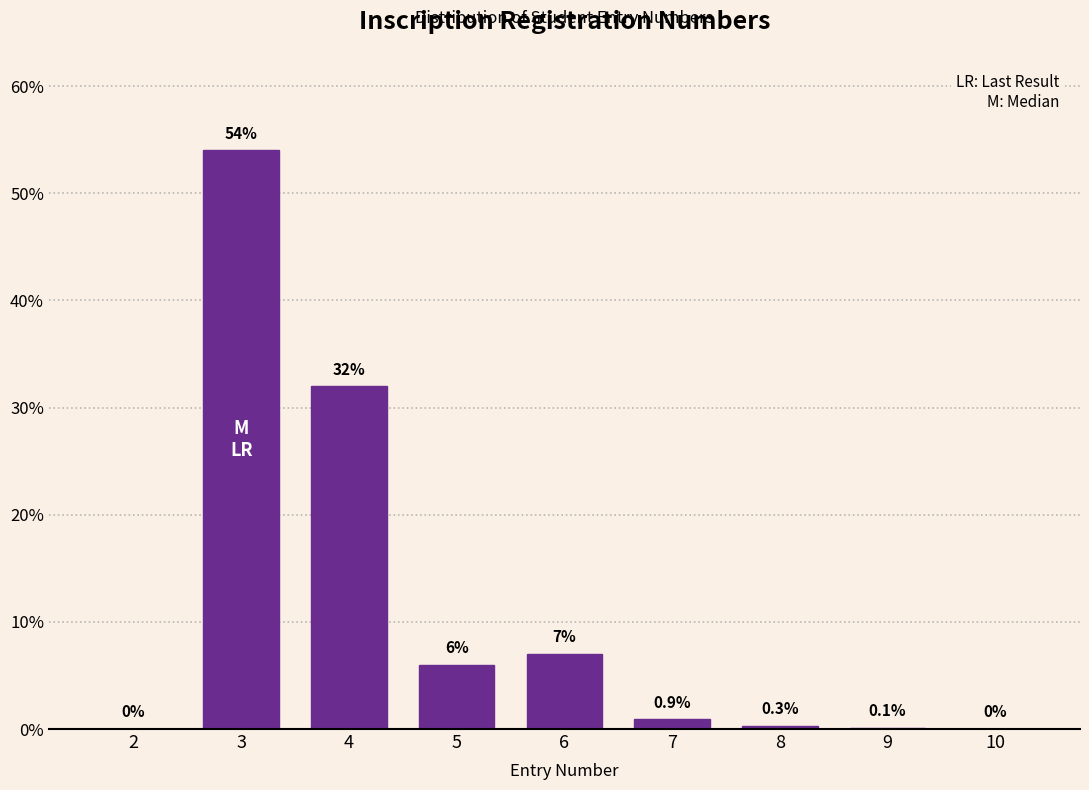

Reading left to right, transcribe all the data shown in this chart.

2=0.0	3=54.0	4=32.0	5=6.0	6=7.0	7=0.9	8=0.3	9=0.1	10=0.0